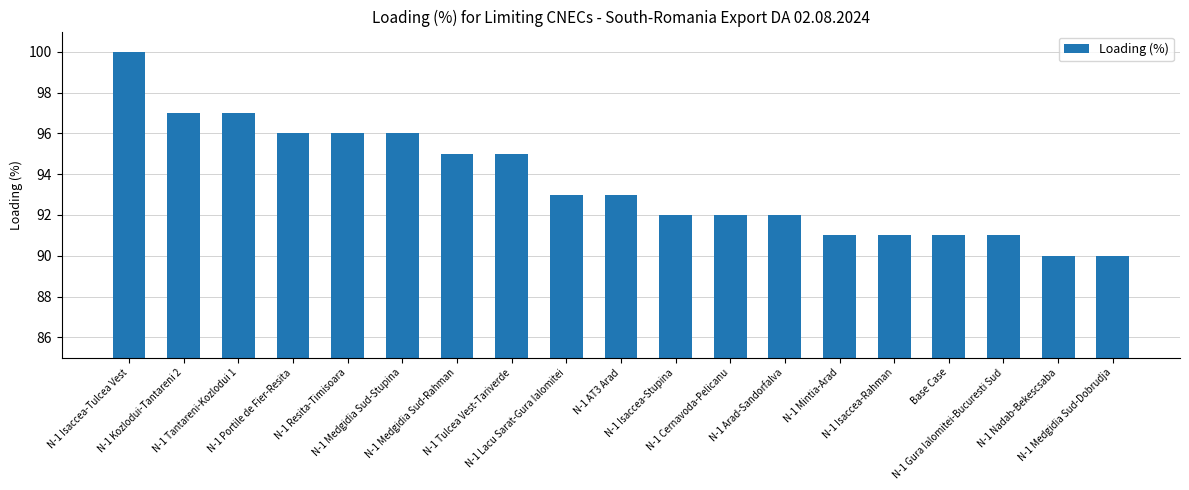

At which category does the chart reach its peak across all series?

N-1 Isaccea-Tulcea Vest